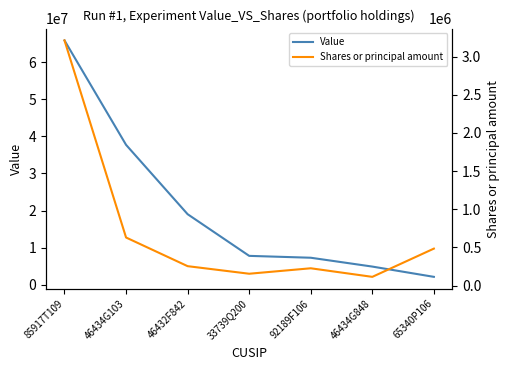

What is the difference between the second highest and minimum values in the Shares or principal amount series?

515501